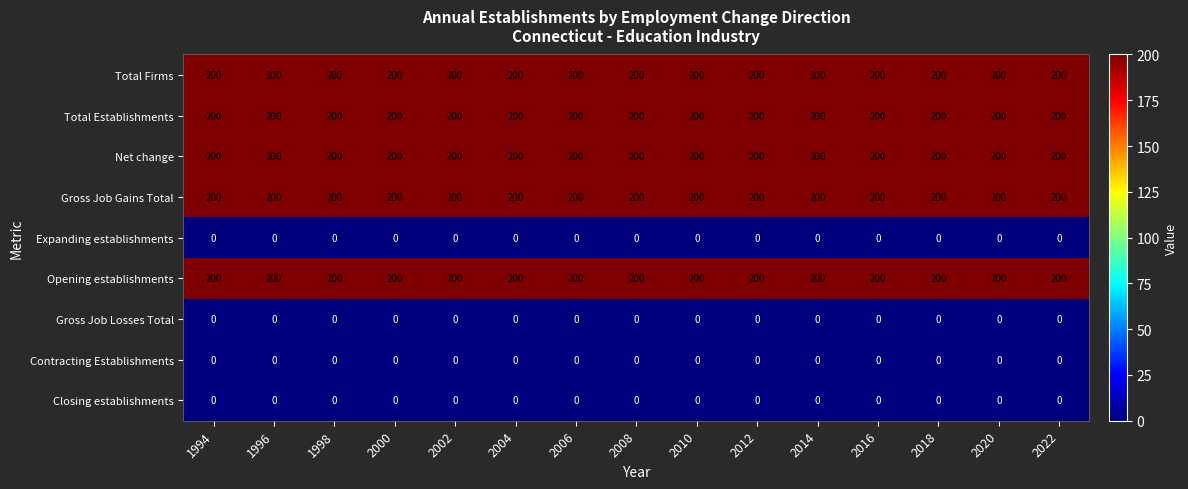

What is the difference between the highest and lowest values at 2016?

200